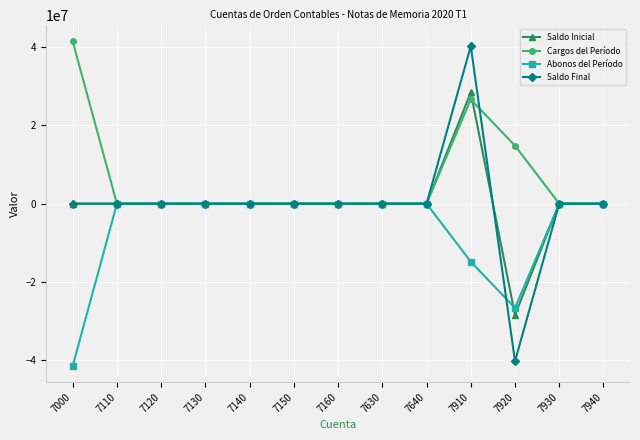

What is the value of the Abonos del Período point at the 1st from the left?

-41489068.3